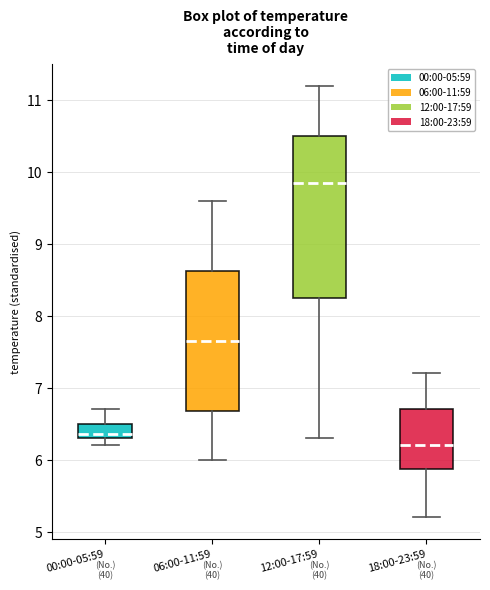

Reading left to right, read every box against the y-axis: the position of its median line, the range the box covers, and the ends of its whiskers. The values are not printed on the chart, so give them approximately, as read against the axis.

00:00-05:59: median 6.4, box 6.3 to 6.5, whiskers 6.2 to 6.7
06:00-11:59: median 7.7, box 6.7 to 8.6, whiskers 6.0 to 9.6
12:00-17:59: median 9.9, box 8.3 to 10.5, whiskers 6.3 to 11.2
18:00-23:59: median 6.2, box 5.9 to 6.7, whiskers 5.2 to 7.2